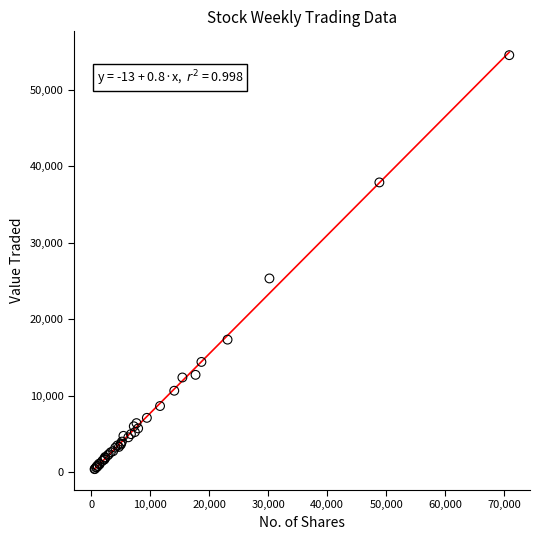

What Y value in the scatter plot is closest to 27450?

25323